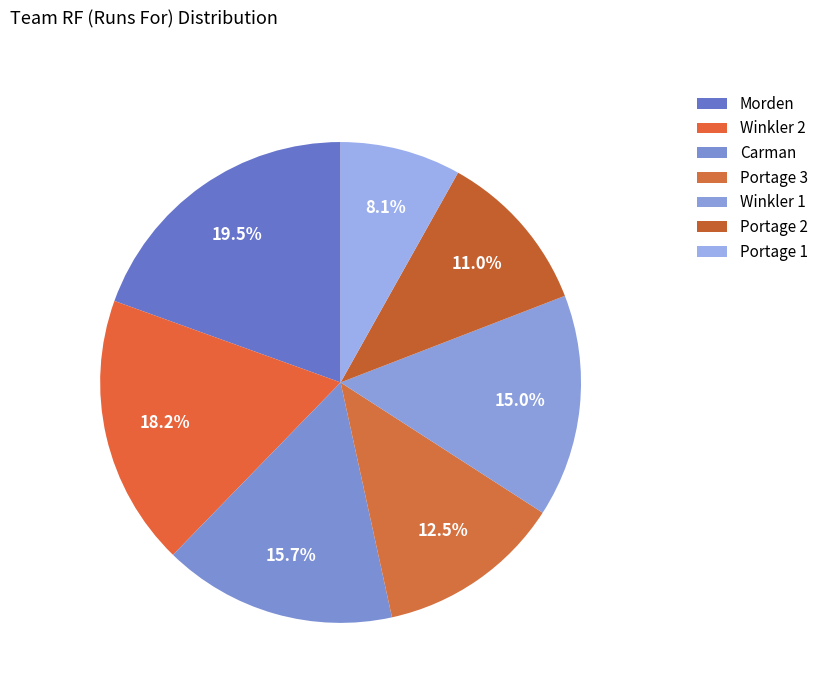

To the nearest percent, what is the difference between the largest and smallest slice percentages?

11%